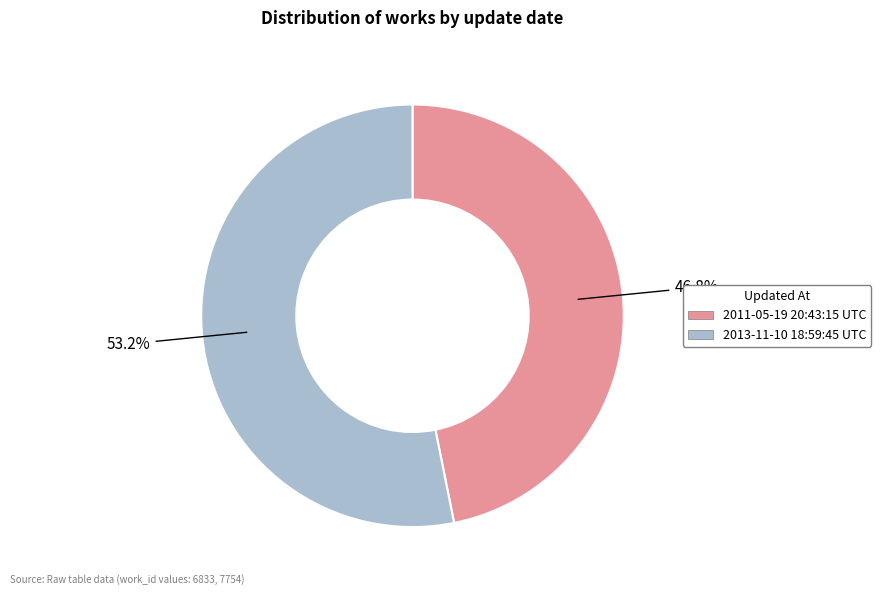

What is the largest slice in the pie chart?

2013-11-10 18:59:45 UTC